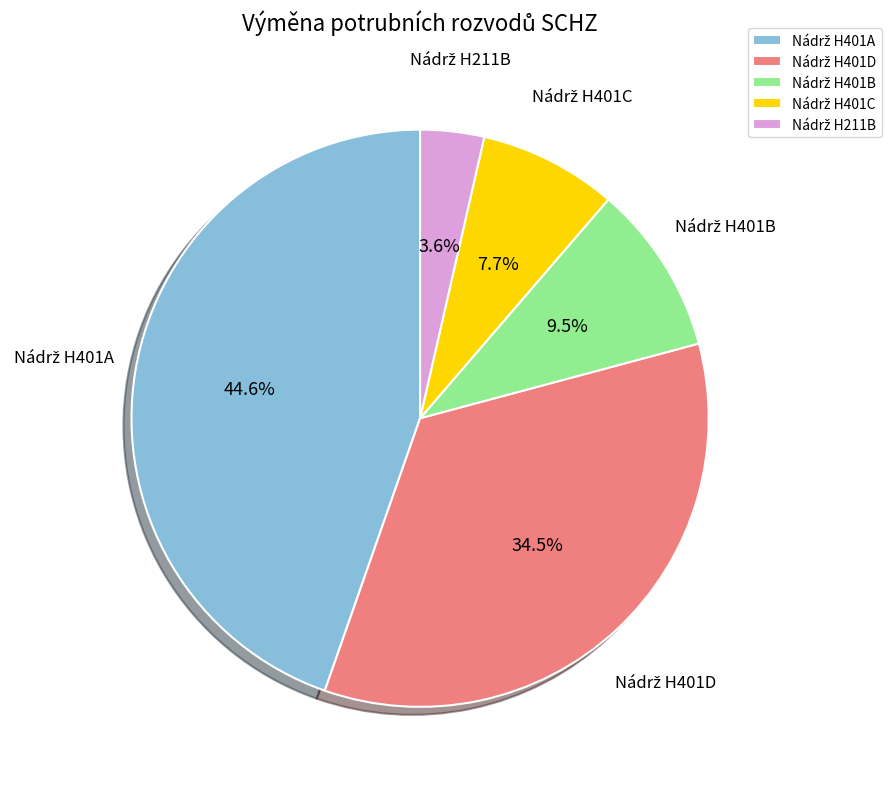

Is there any slice that represents more than half of the pie?

No